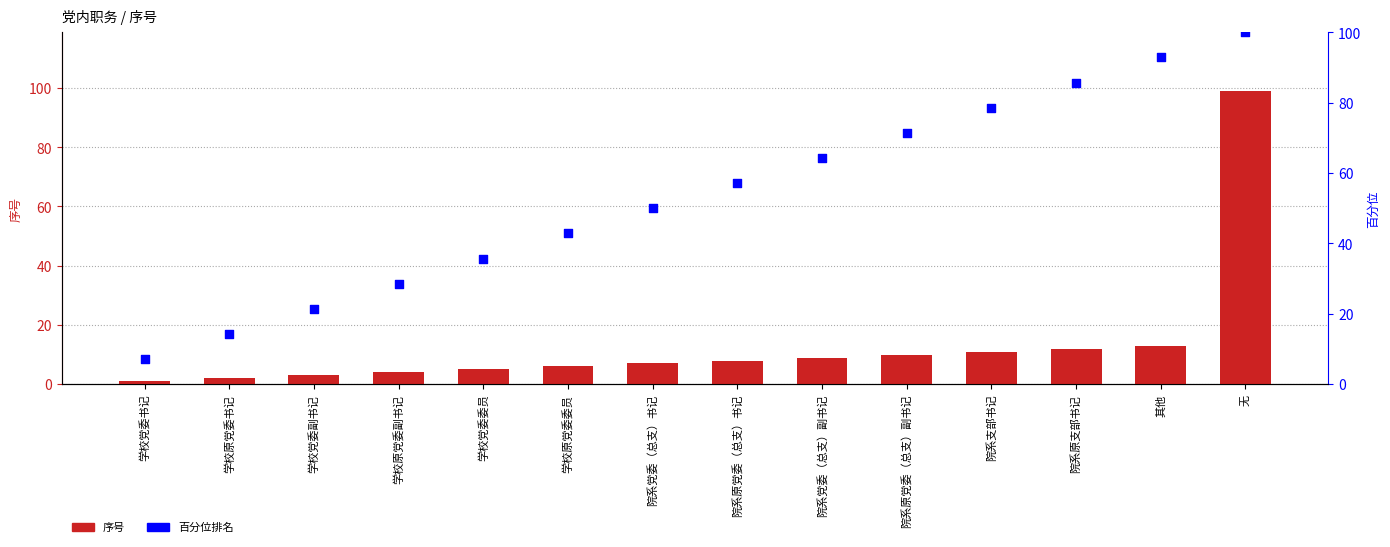

Which series contains the highest Y value?

百分位排名